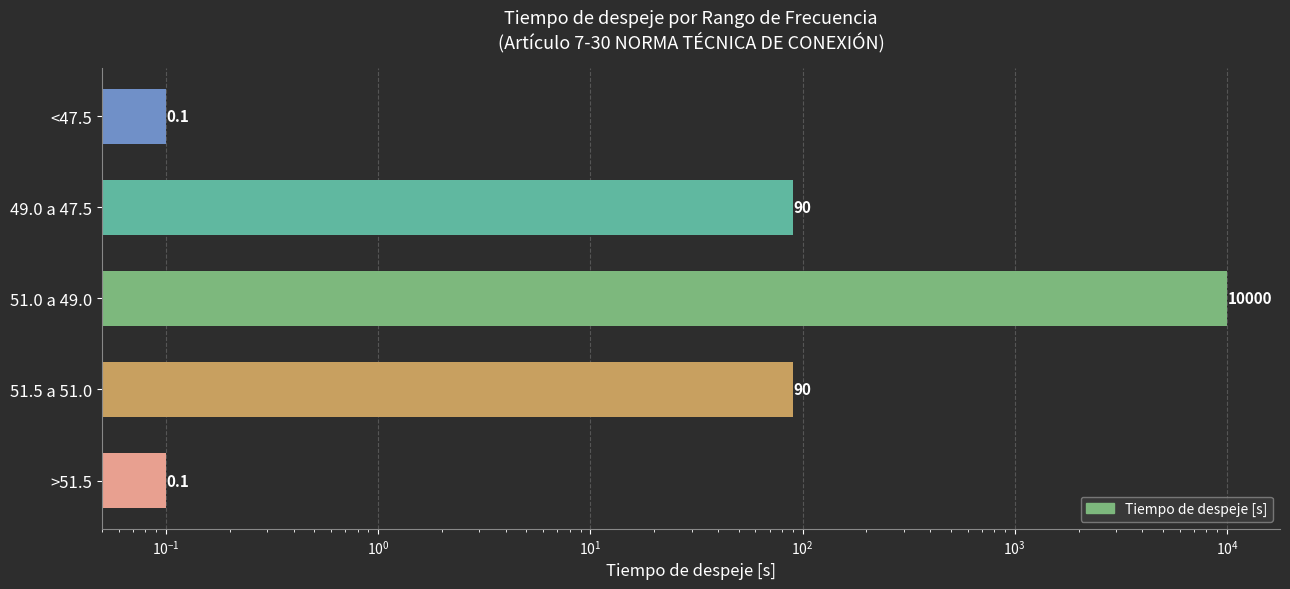

How many values exceed 90?

1